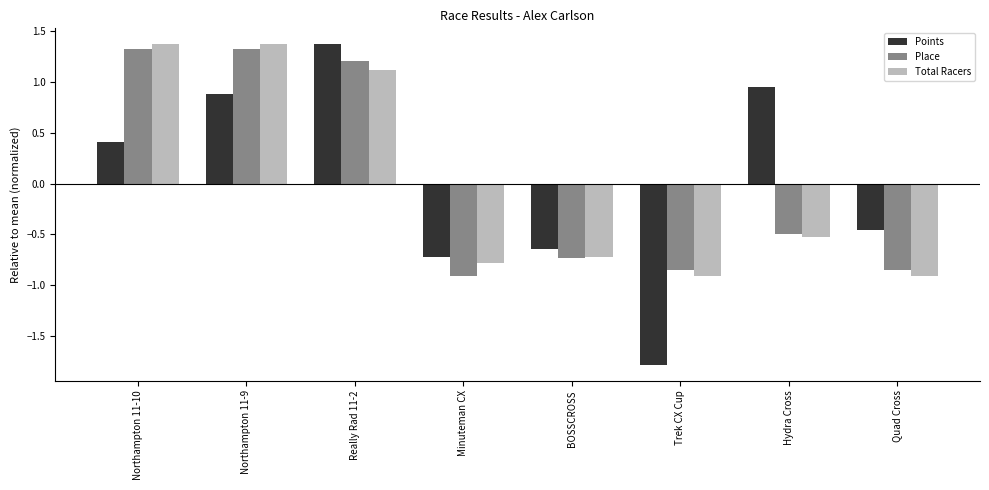

Where does the Points series first go above 0?

Northampton 11-10